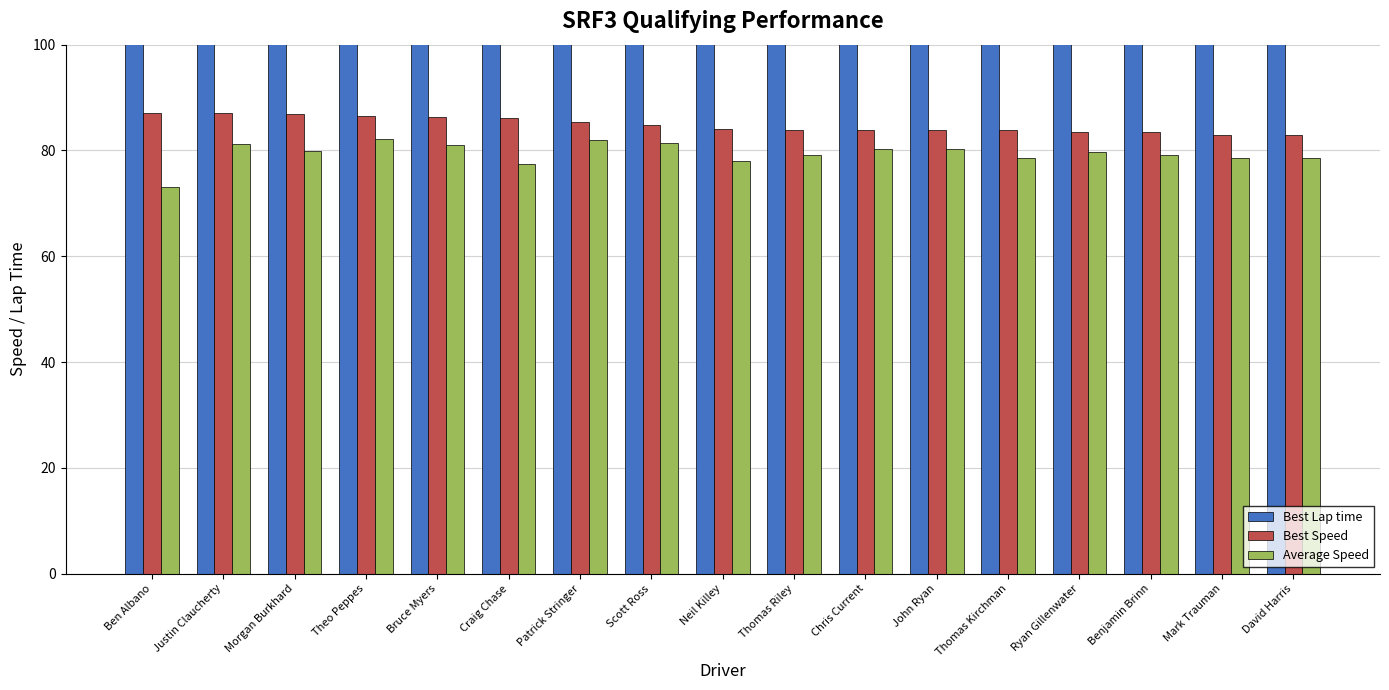

What is the difference between the Average Speed values at Bruce Myers and Patrick Stringer?

0.9